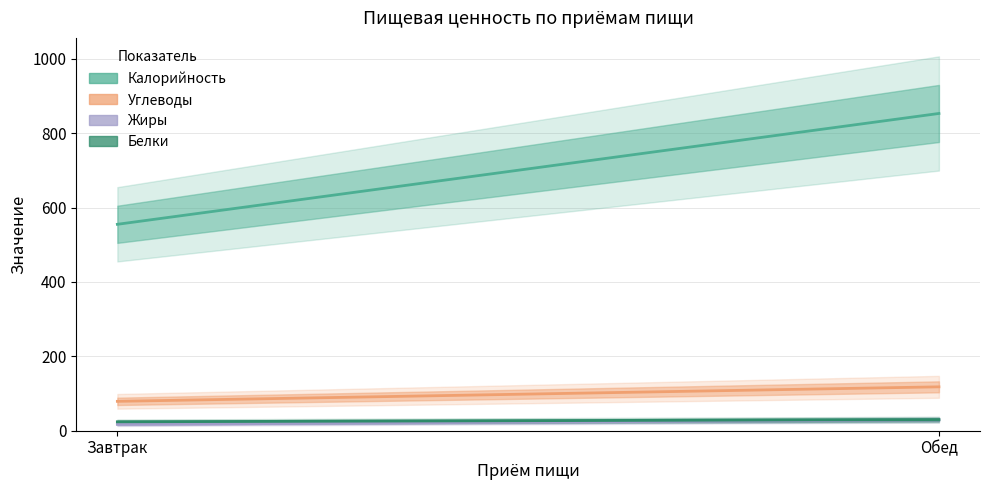

At which category does the chart reach its peak across all series?

Обед